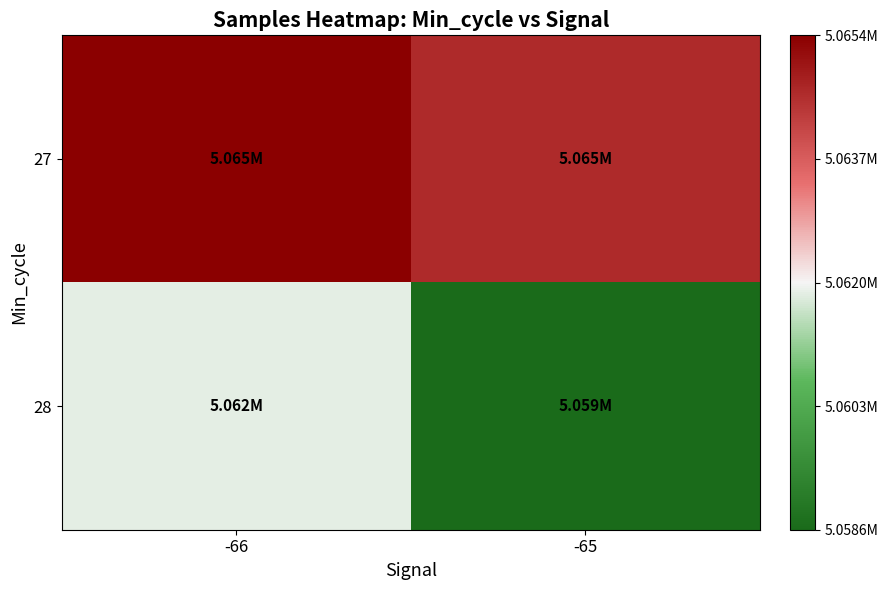

Reading left to right, transcribe all the data shown in this chart.

27: -66=5065431.7	-65=5064651.1
28: -66=5061874.5	-65=5058589.7